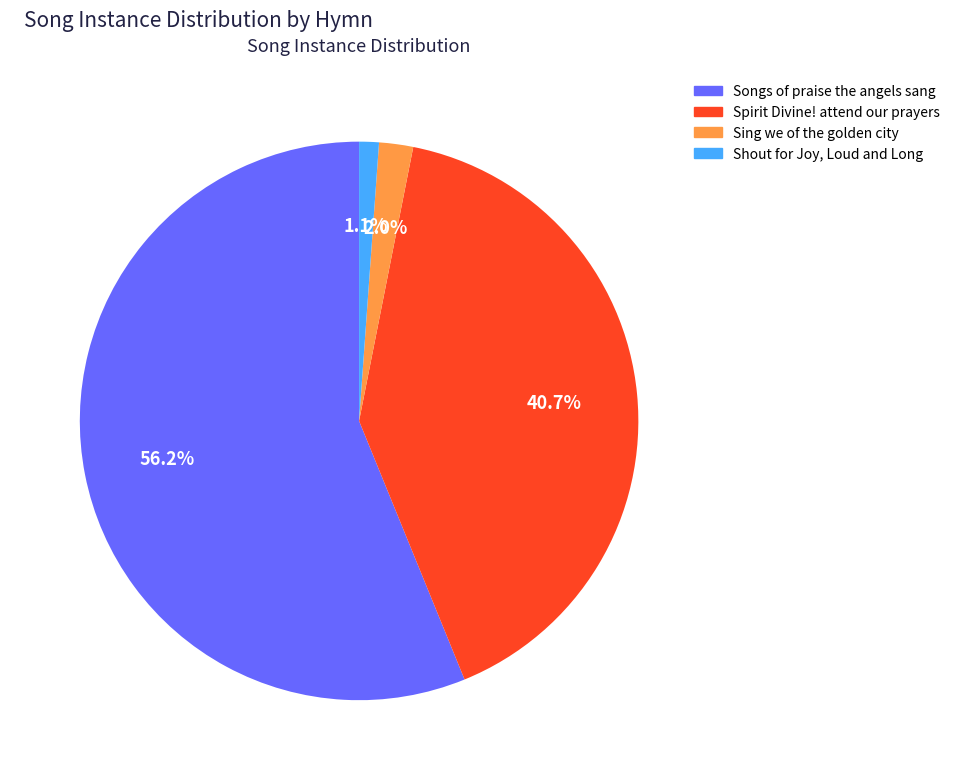

What percentage is the Songs of praise the angels sang slice, to the nearest percent?

56%